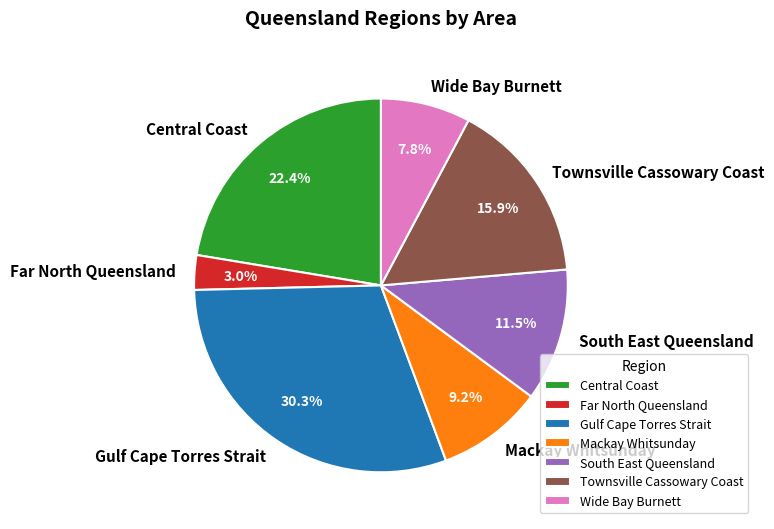

What is the smallest slice in the pie chart?

Far North Queensland